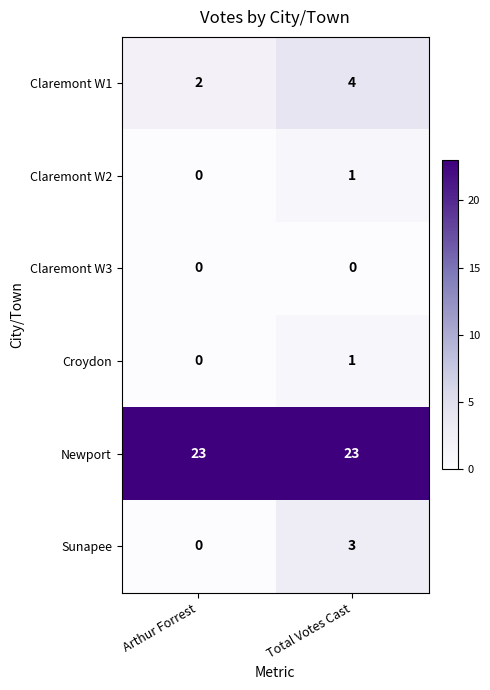

At how many categories does at least one series exceed 10?

2